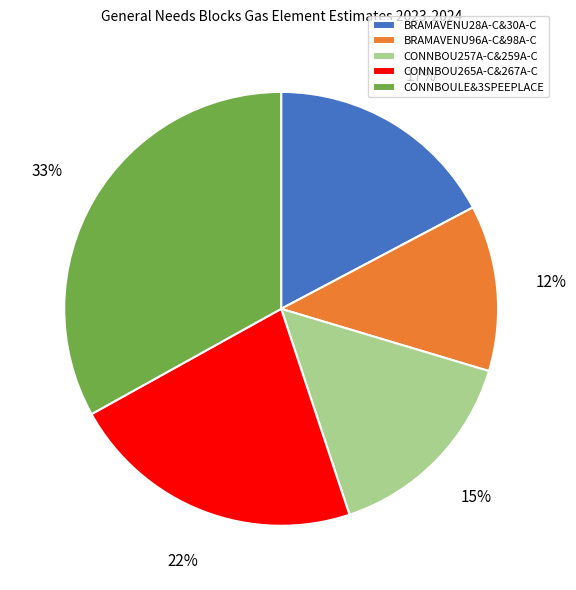

Count the number of slices in the pie.

5